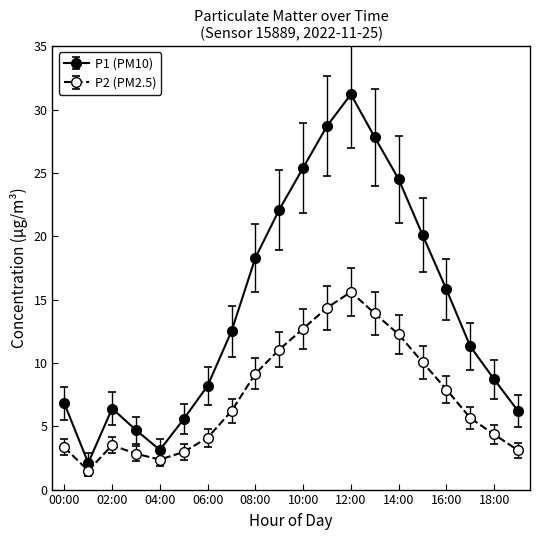

Rank the series by their maximum value, from highest to lowest.

P1 (PM10), P2 (PM2.5)